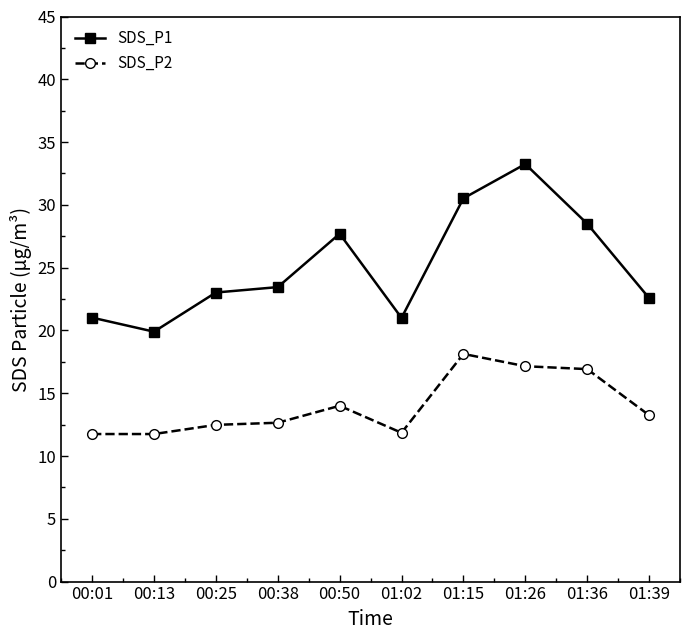

True or false: SDS_P2 has a value of 11.8 at 00:01.

True